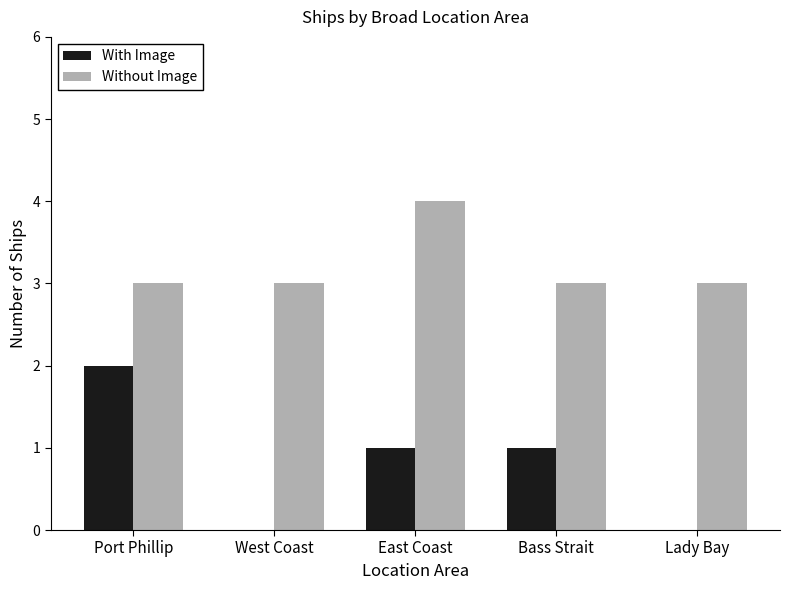

Reading left to right, extract all data points from this chart.

With Image: Port Phillip=2	West Coast=0	East Coast=1	Bass Strait=1	Lady Bay=0
Without Image: Port Phillip=3	West Coast=3	East Coast=4	Bass Strait=3	Lady Bay=3